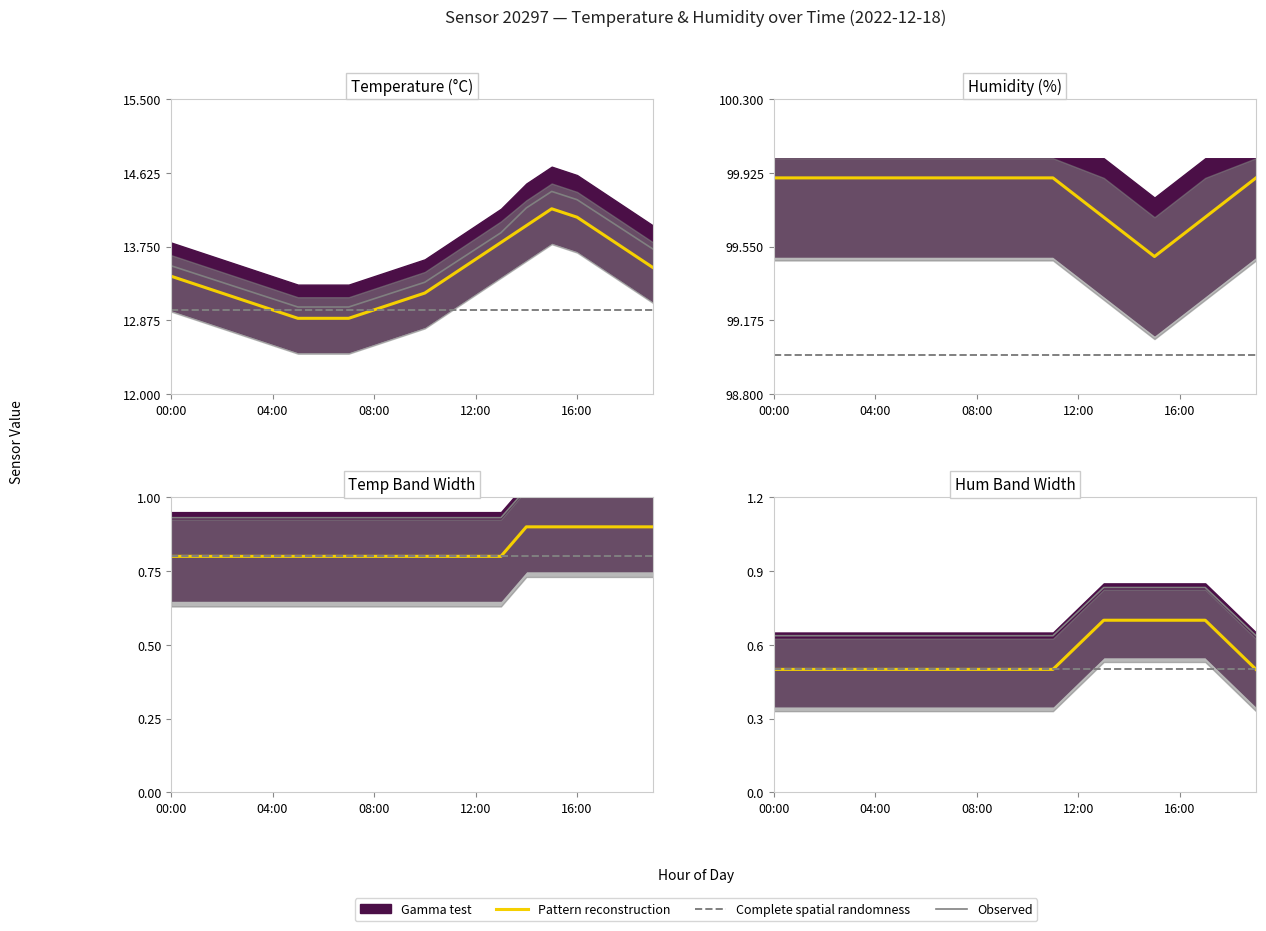

How many data points does each series have?

20